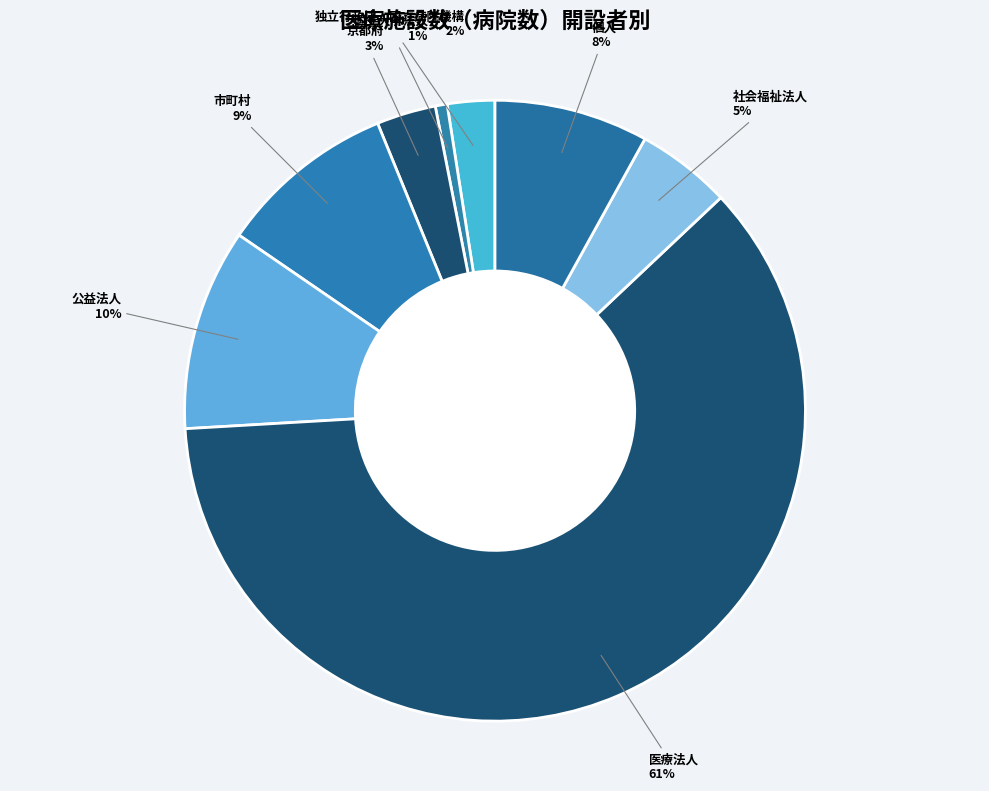

Count the number of slices in the pie.

8